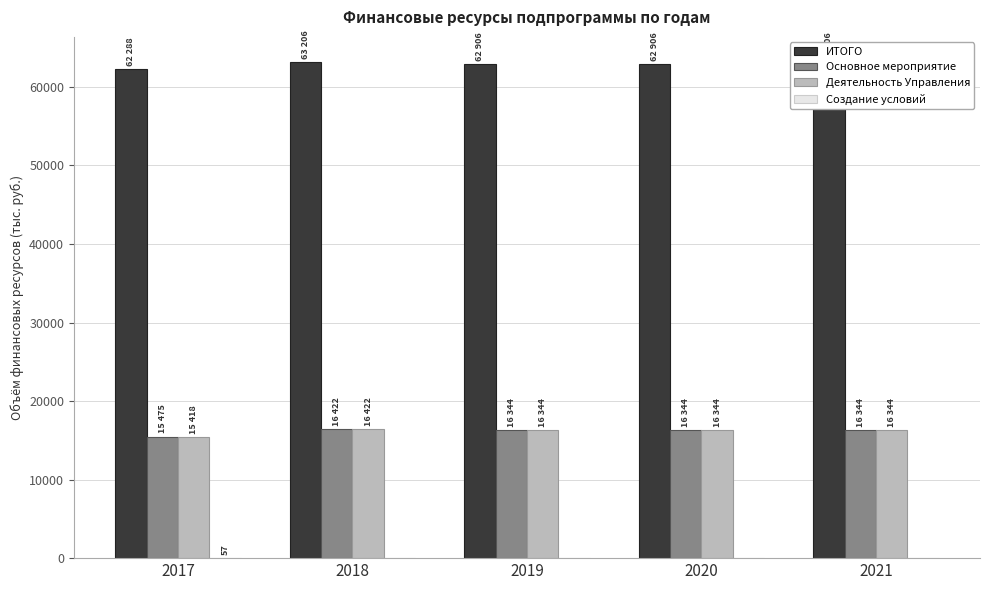

At which label does Основное мероприятие first exceed 16344?

2018